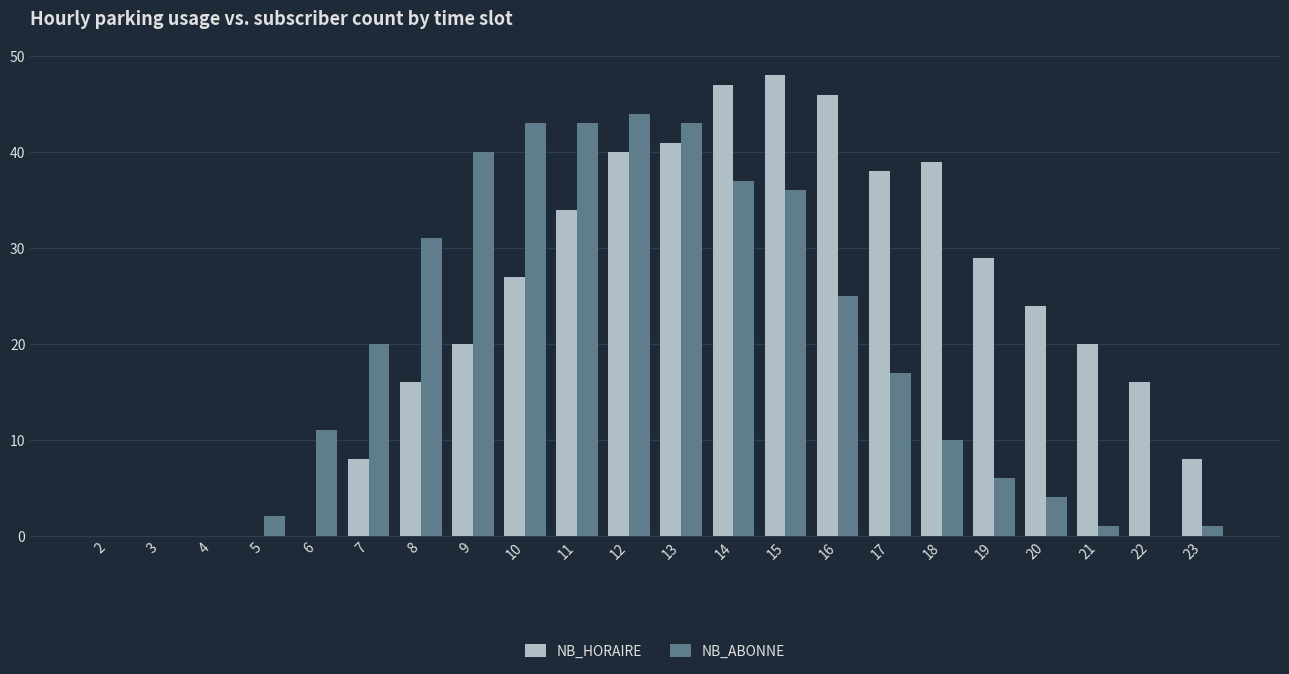

Is the value of NB_HORAIRE at 16 greater than the value of NB_ABONNE at 13?

Yes